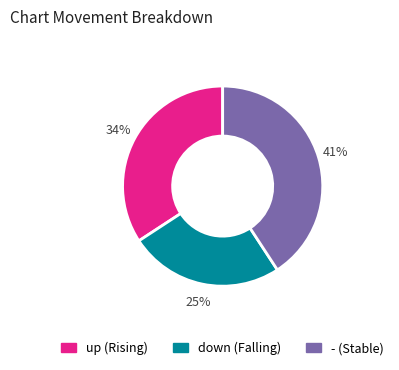

Does up account for over 50% of the chart?

No